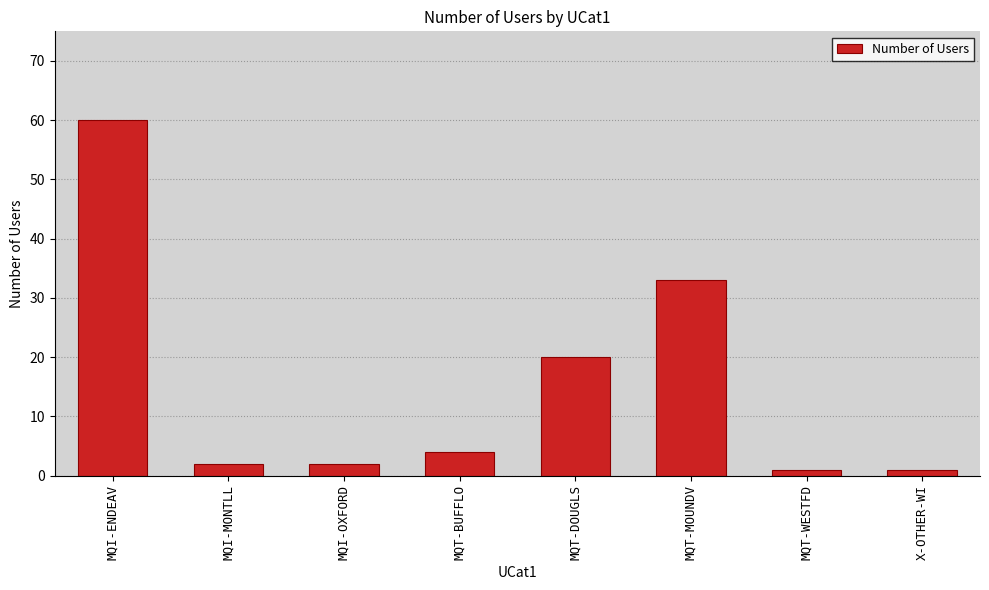

What is the label of the 8th bar from the right?

MQI-ENDEAV